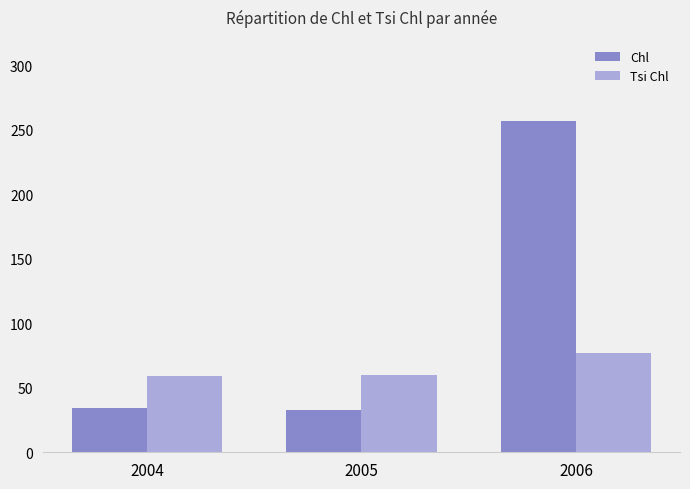

What is the maximum value shown in the chart?

257.0